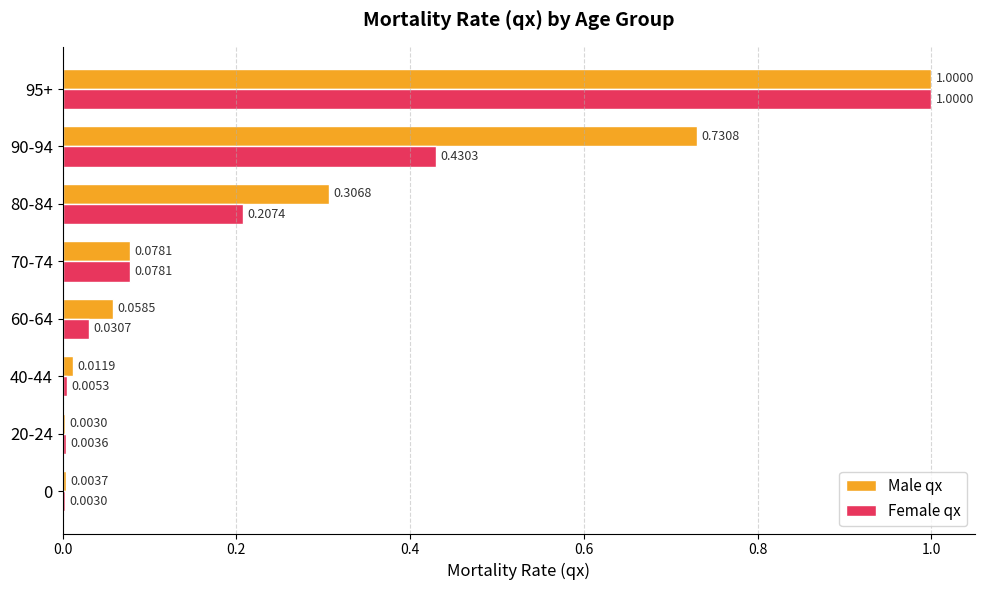

Count the number of data series in this chart.

2